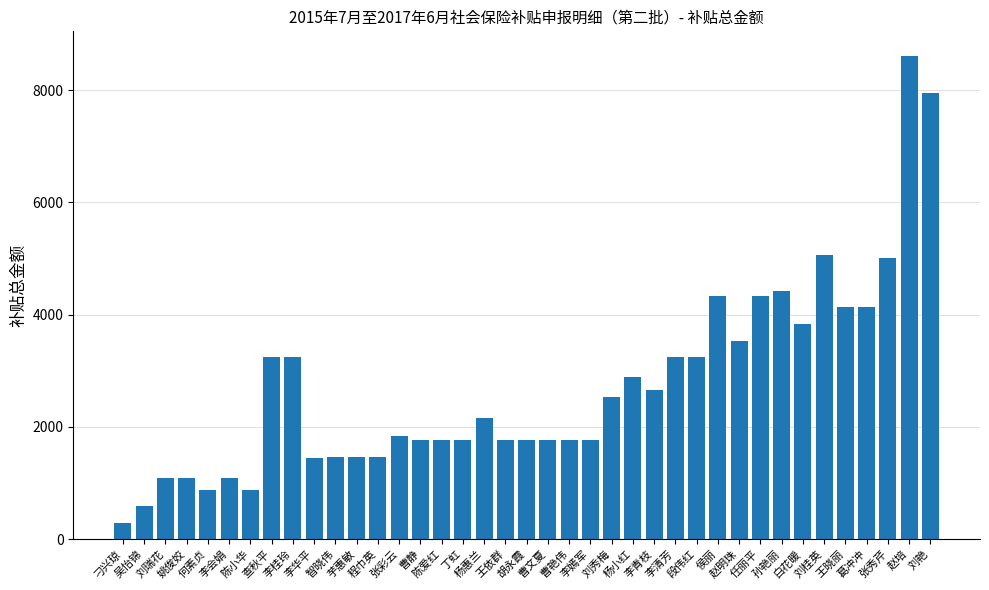

What is the value of the 15th bar from the left?

1765.6